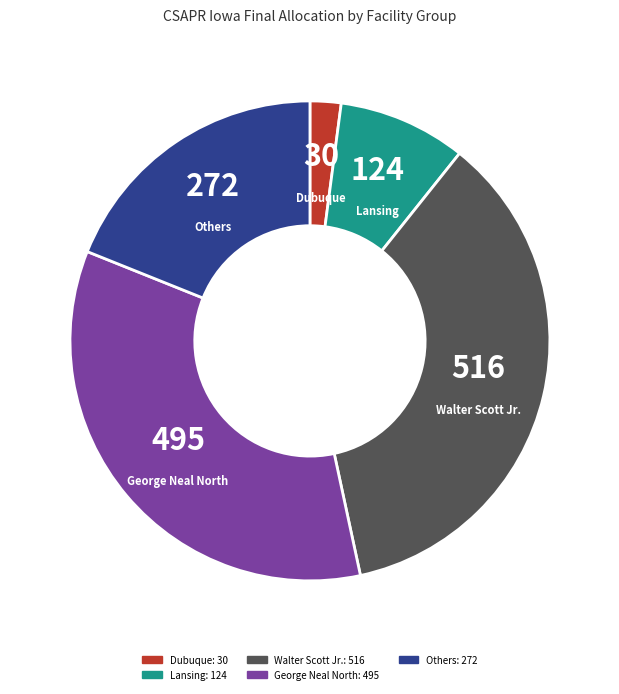

Which category has the smallest portion of the pie?

Dubuque